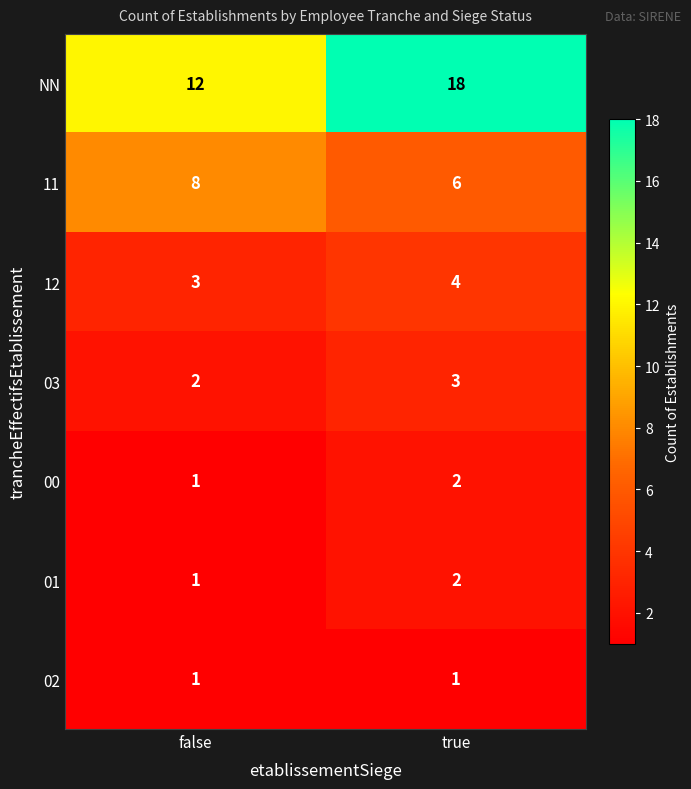

What is the difference between the highest and lowest values at true?

17